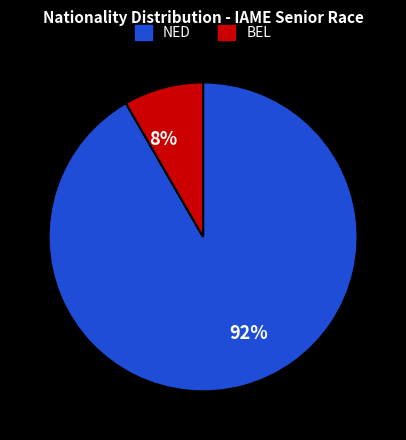

True or false: NED accounts for 98% of the total.

False